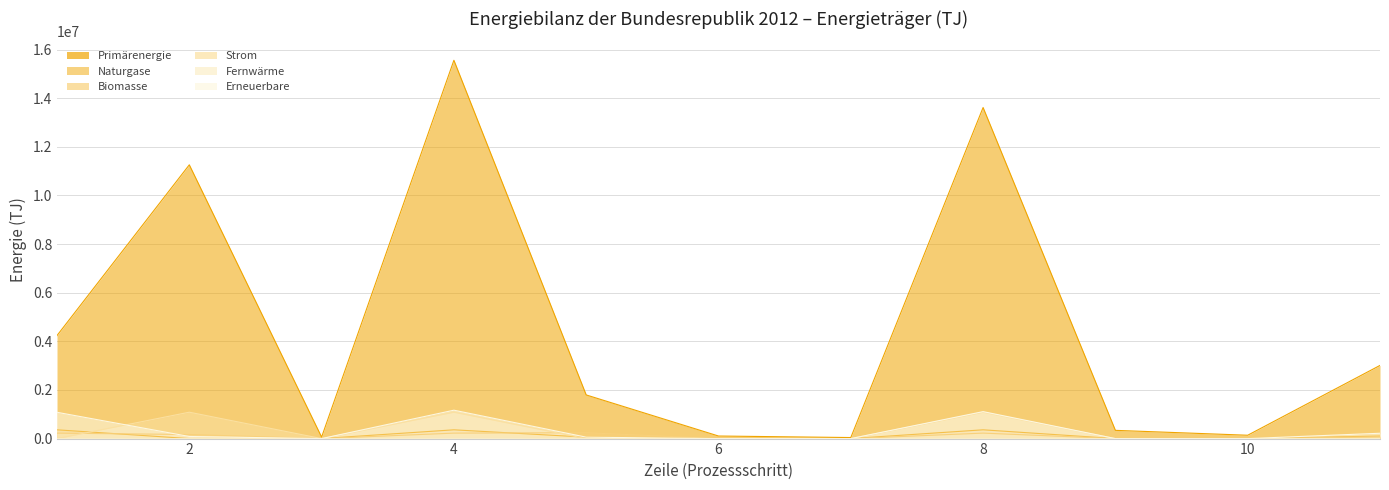

True or false: Naturgase and Fernwärme cross at least once.

False